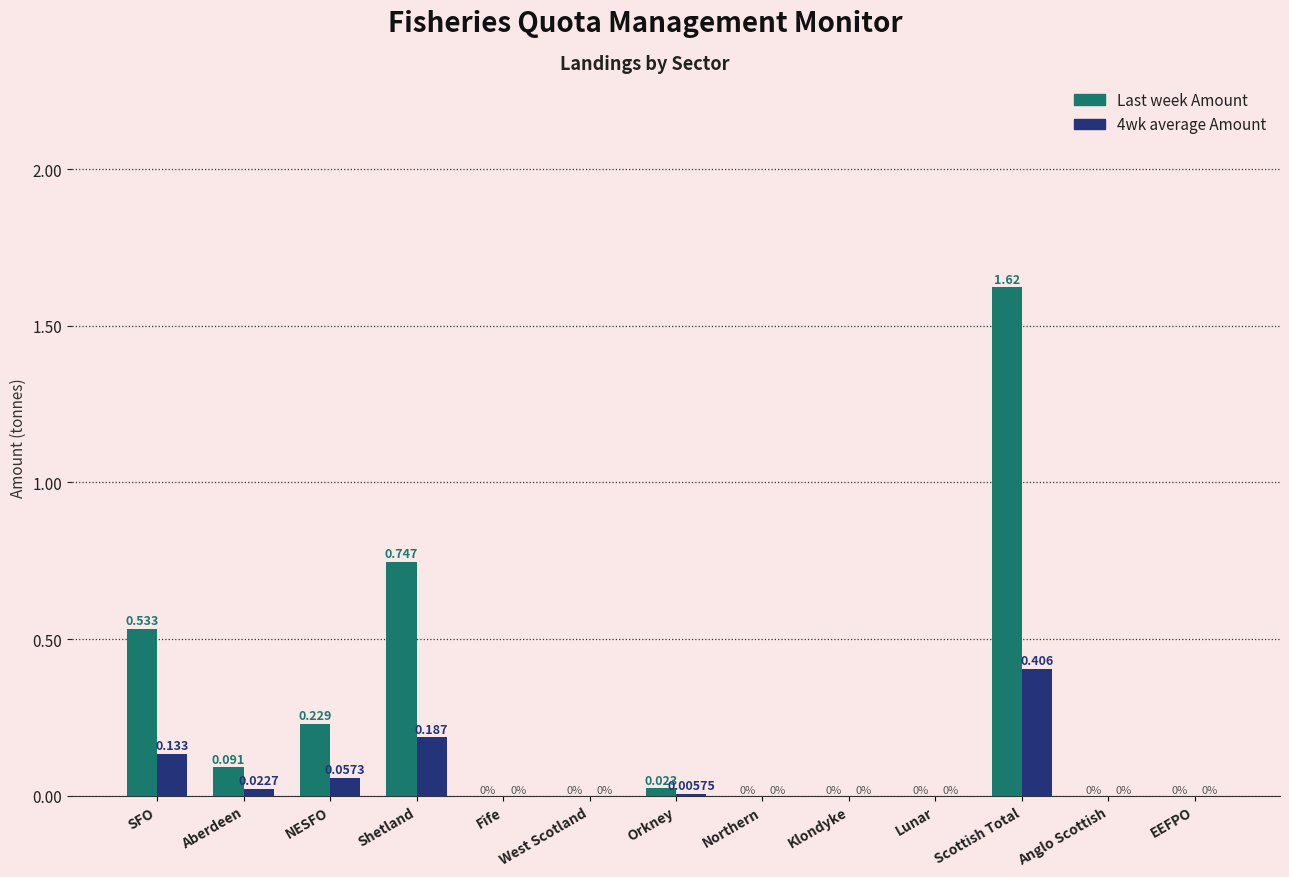

Which series has the largest total across all categories?

Last week Amount